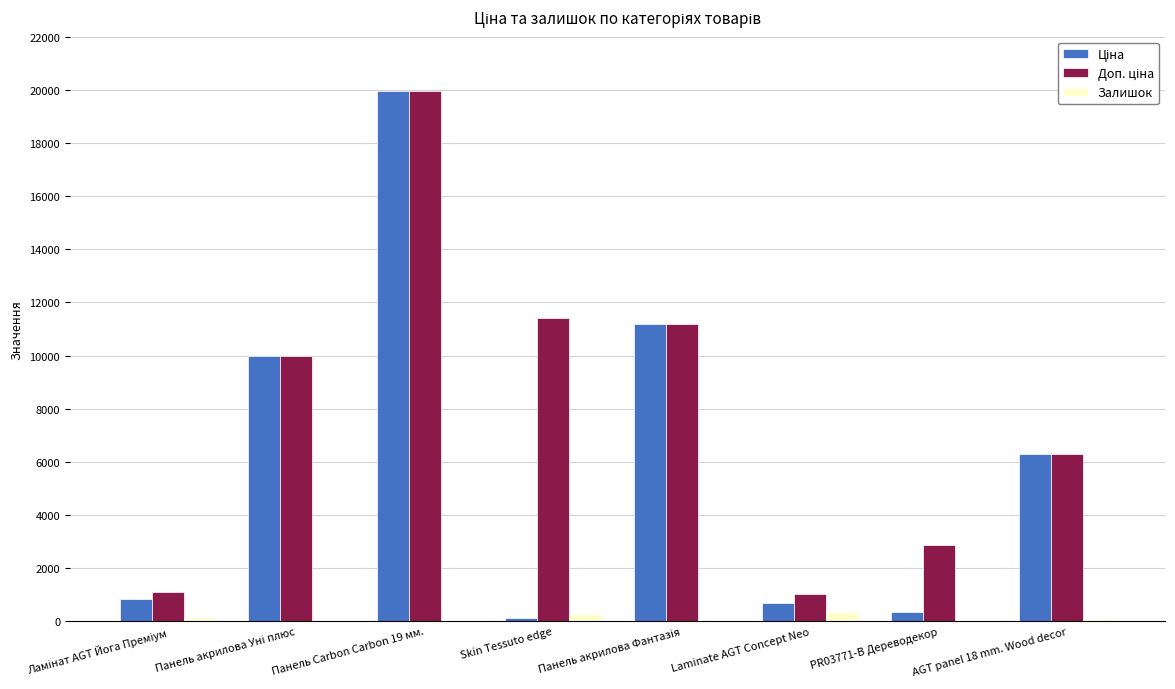

At which category is the sum across all series the highest?

Панель Carbon Carbon 19 мм.